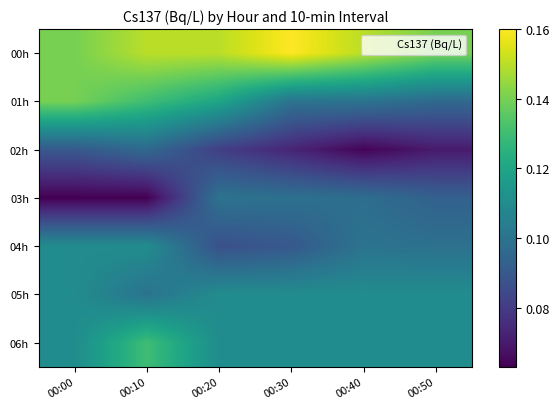

Which label corresponds to the largest value in the chart?

00:30